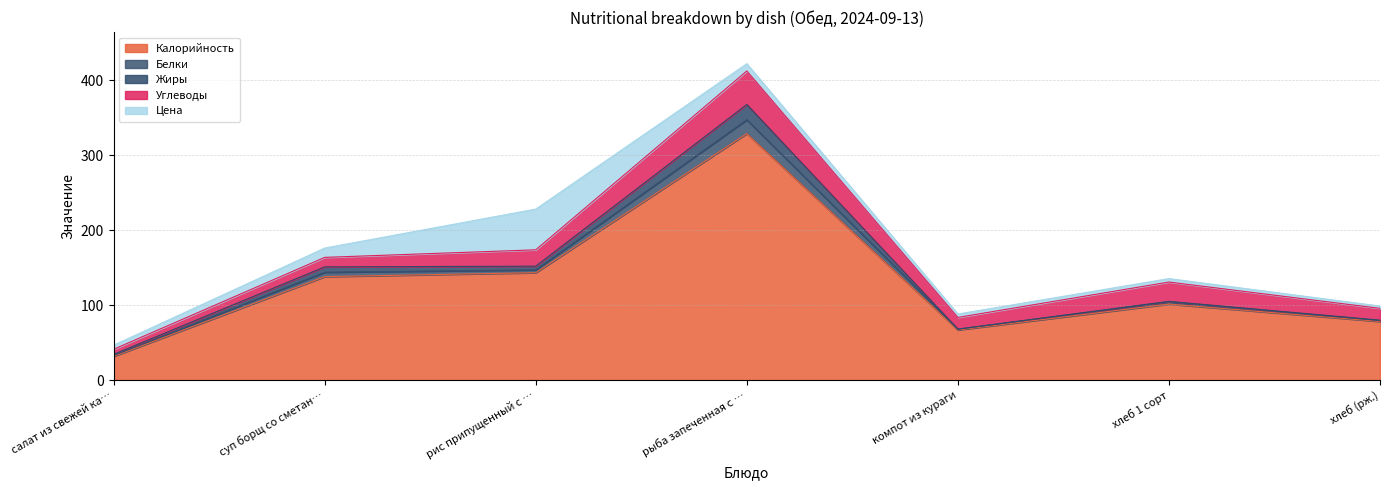

How many intersections are there between Цена and Углеводы?

2